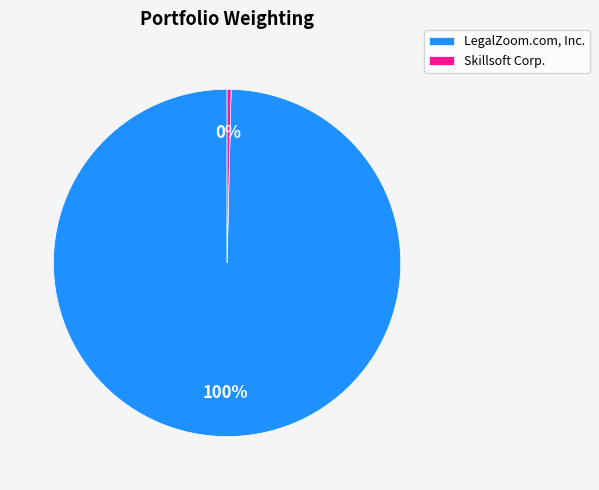

Which category accounts for the majority?

LegalZoom.com, Inc.